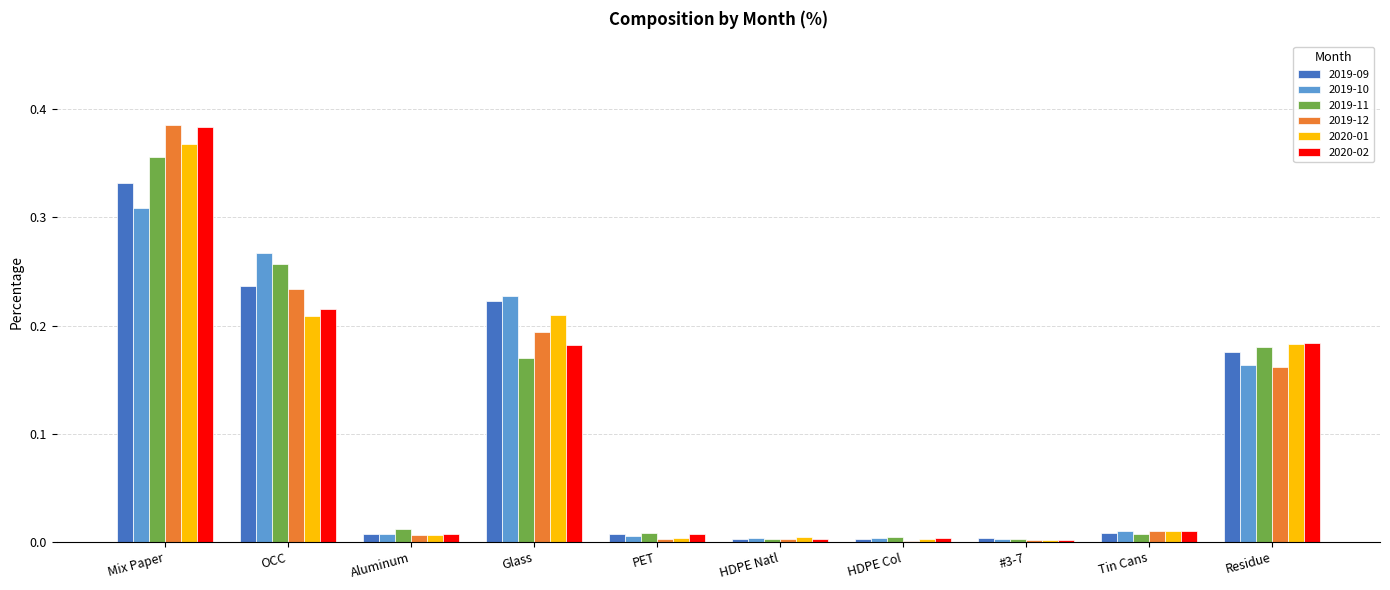

True or false: 2019-10 has a value of 0.4 at Mix Paper.

False